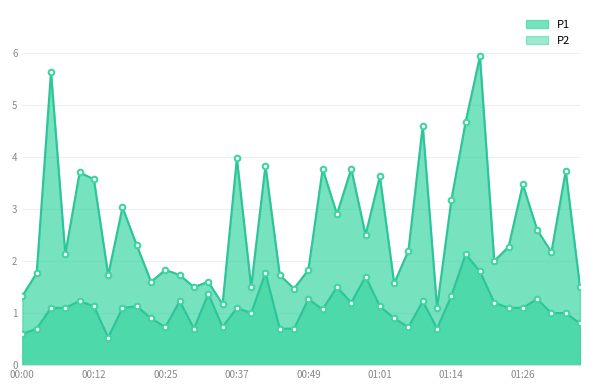

Is the value of P1 at 00:17 greater than the value of P2 at 00:57?

Yes